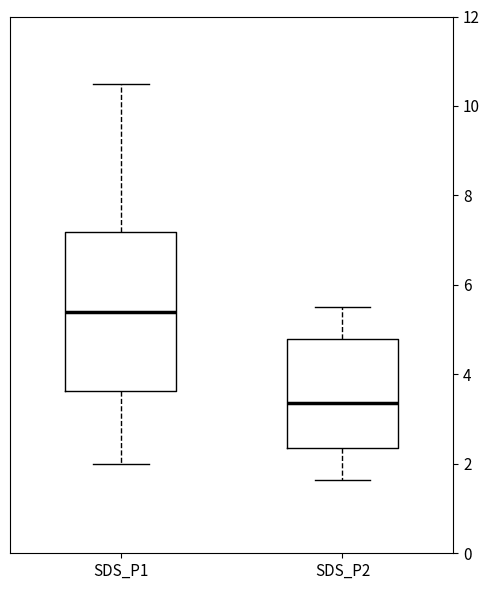

Reading left to right, transcribe this box plot: for each box, give where its median line is, the range the box spans, and where its two whiskers end, as read against the y-axis. The values are not printed on the chart, so give them approximately, as read against the axis.

SDS_P1: median 5.4, box 3.6 to 7.2, whiskers 2.0 to 10.6
SDS_P2: median 3.4, box 2.4 to 4.8, whiskers 1.6 to 5.6